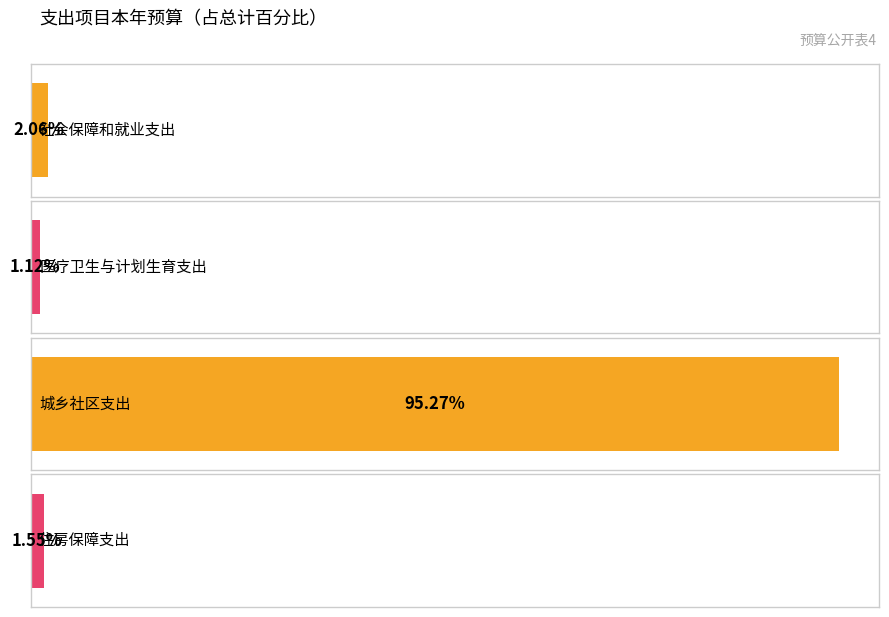

Rank the categories by value from highest to lowest.

十、城乡社区支出, 七、社会保障和就业支出, 十六、住房保障支出, 八、医疗卫生与计划生育支出